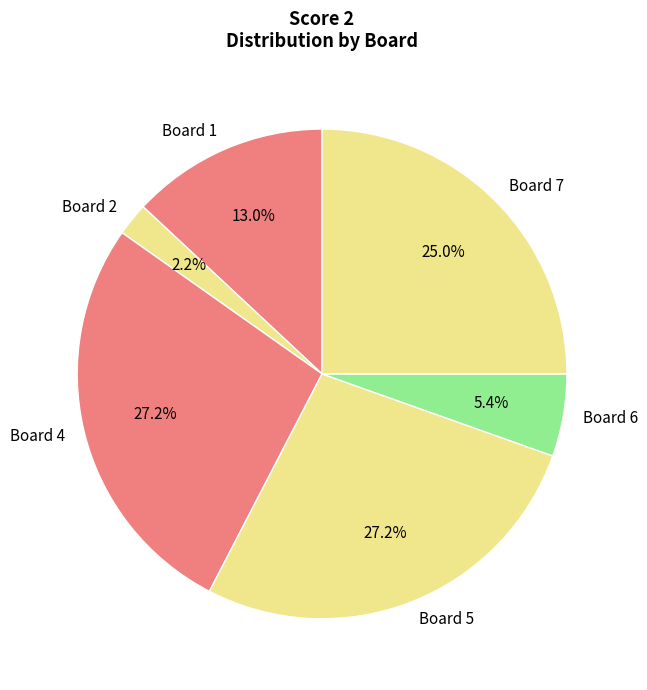

Is the sum of Board 7 and Board 4 greater than half?

Yes